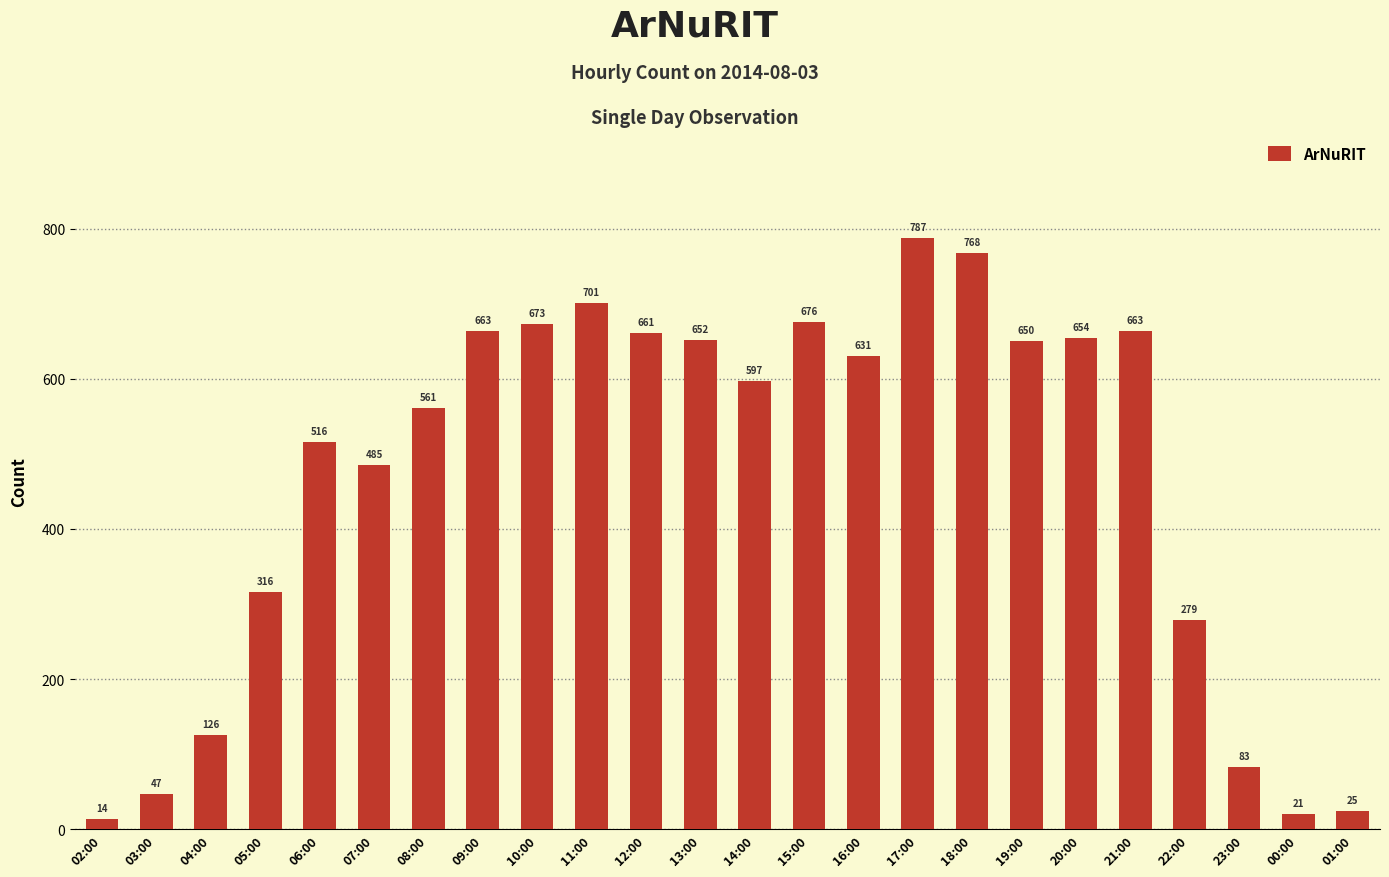

Reading left to right, list all the values displayed in this chart.

14	47	126	316	516	485	561	663	673	701	661	652	597	676	631	787	768	650	654	663	279	83	21	25